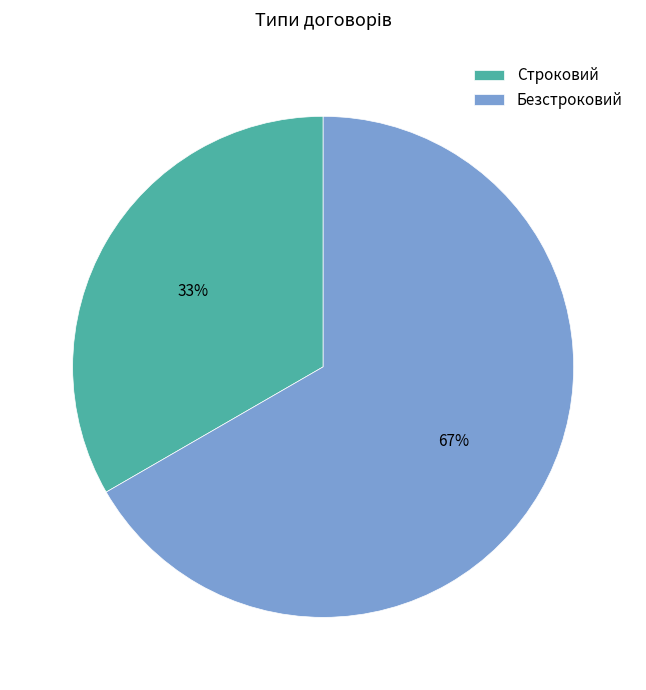

Combined, do Безстроковий and Строковий account for over 50%?

Yes